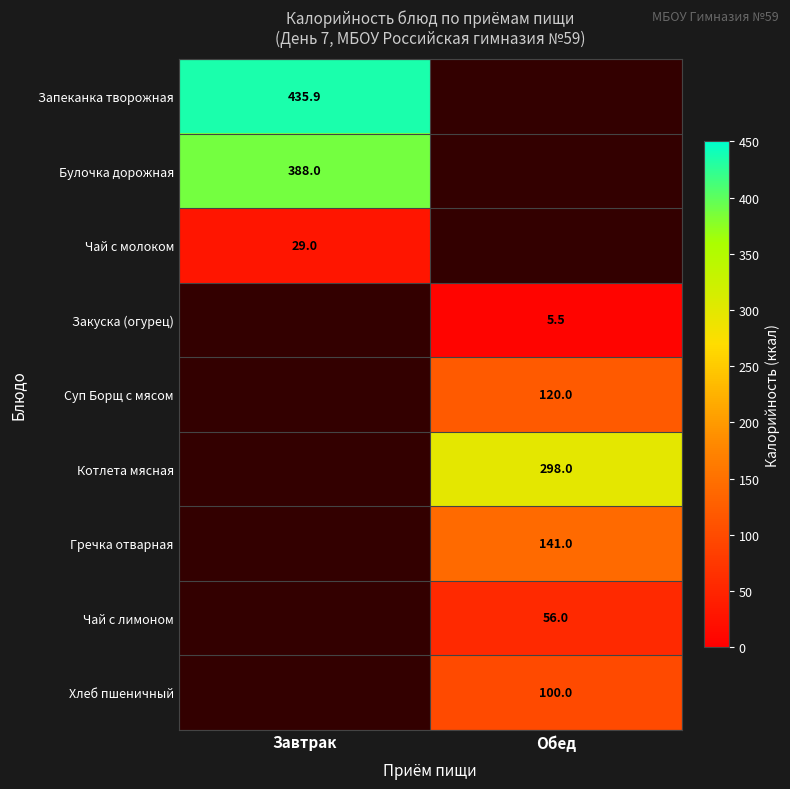

True or false: Запеканка творожная has a value of 759.4 at Завтрак.

False